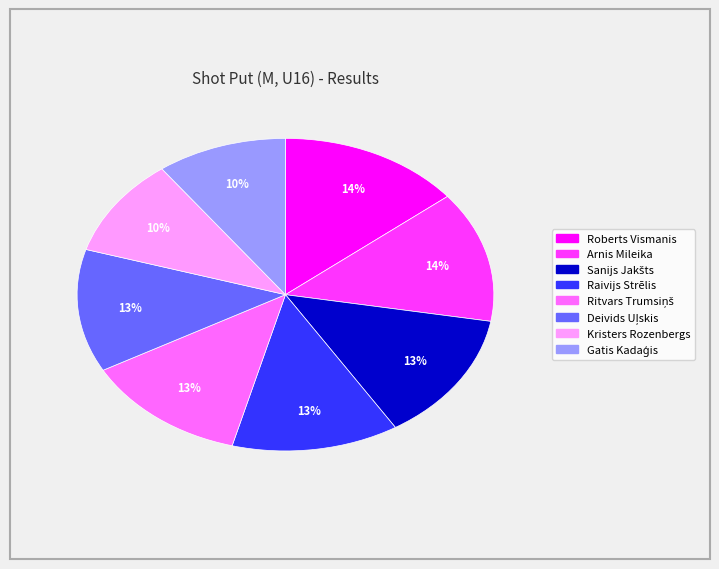

To the nearest percent, what is the difference between the largest and smallest slice percentages?

4%